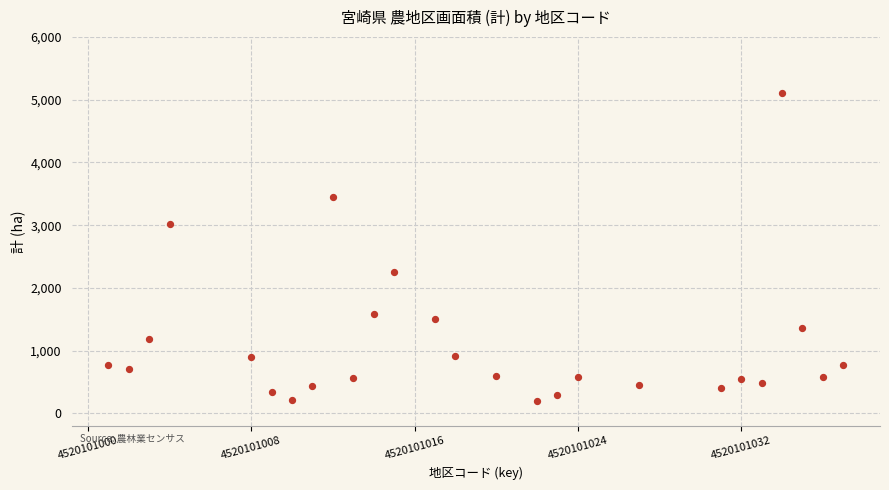

What is the range of Y values (max minus min)?

4911